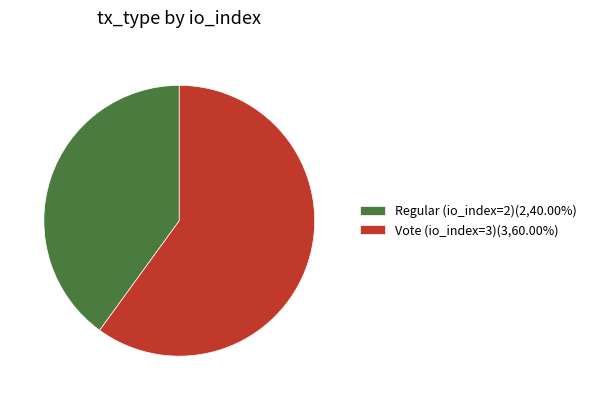

True or false: Vote (io_index=3) accounts for 60% of the total.

True